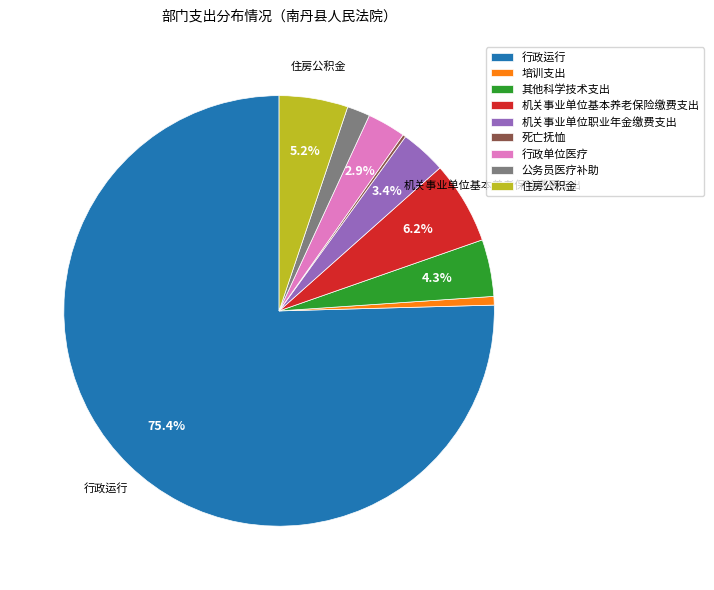

Which slice is the largest?

行政运行